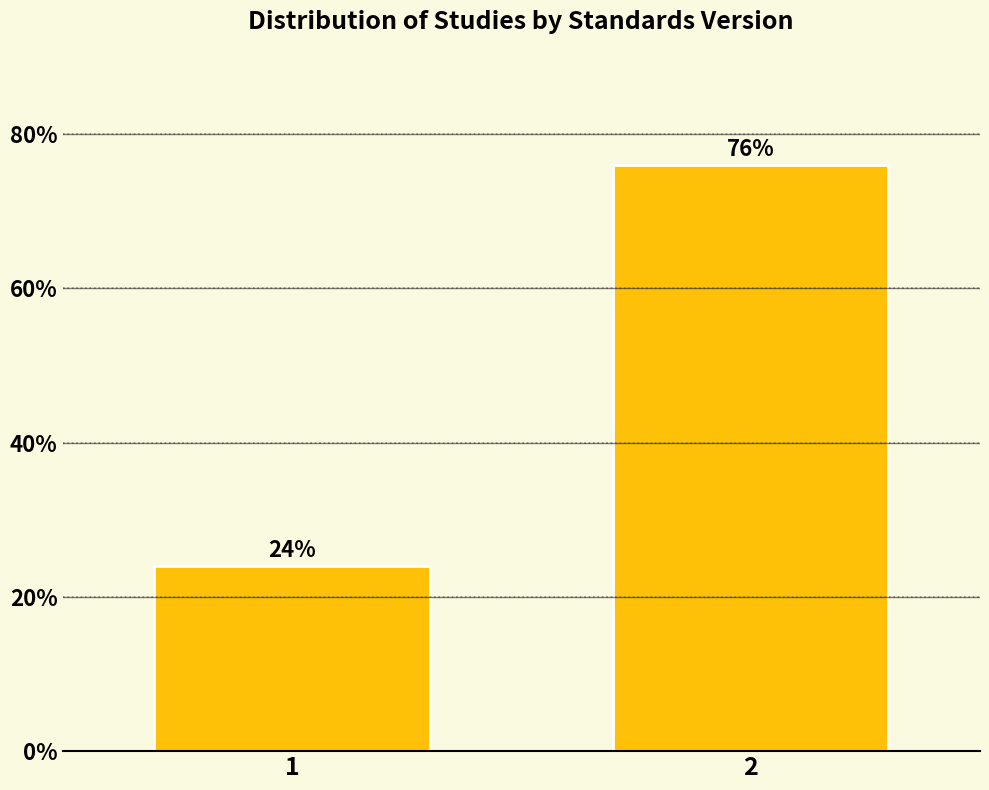

What is the approximate value at 2?

75.9